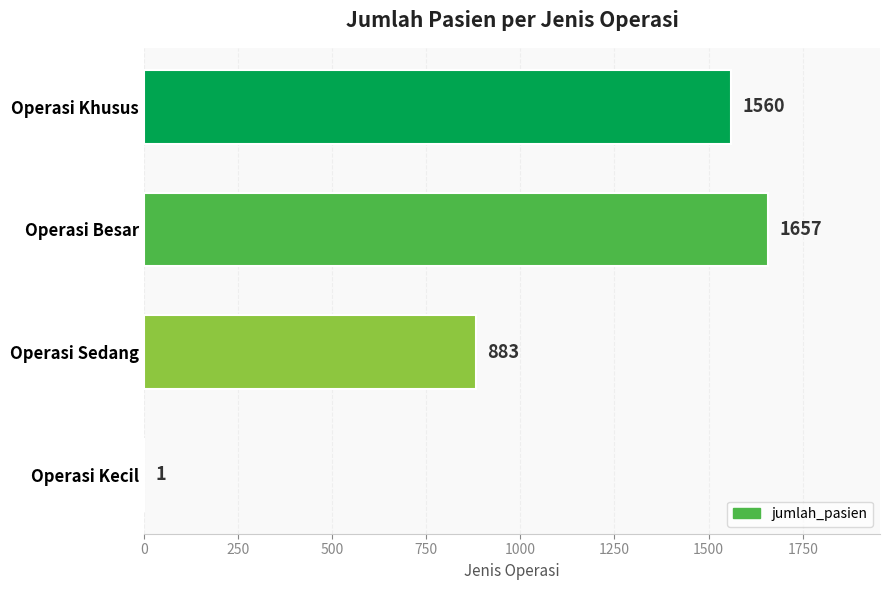

What is the sum of all values?

4101